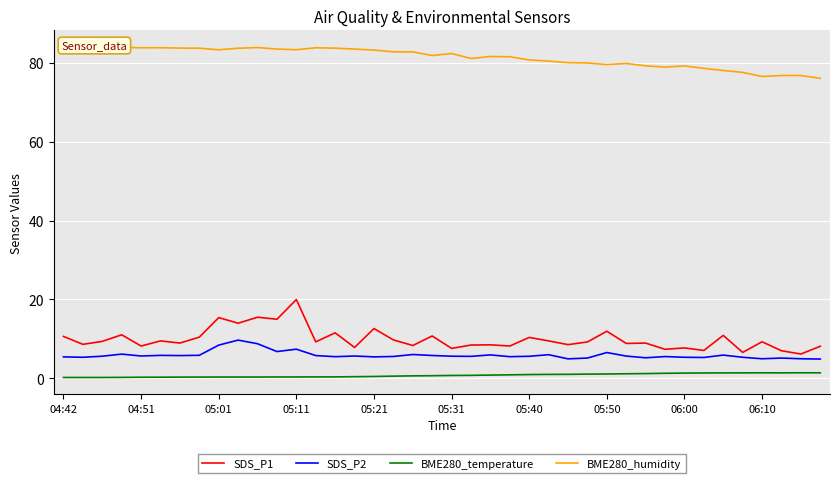

Does the chart display data point markers on the line(s)?

No